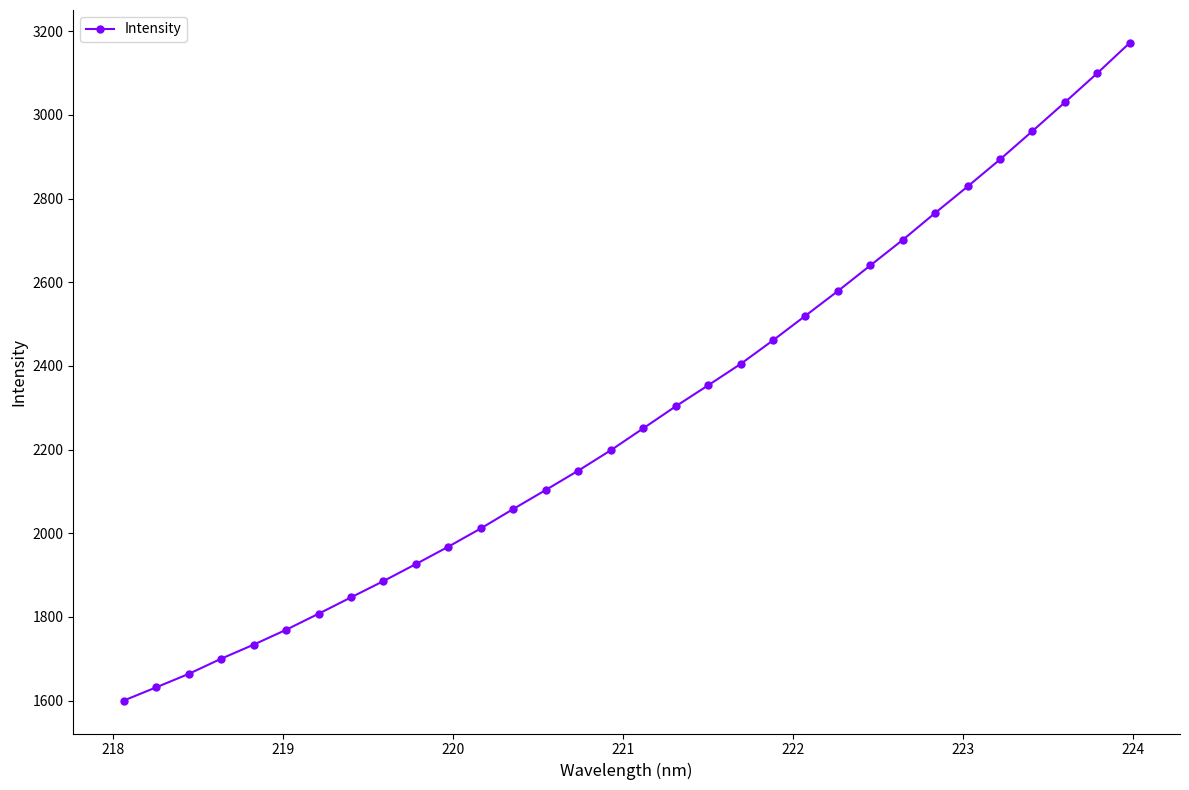

What is the value of the 2nd point from the left?

1631.5